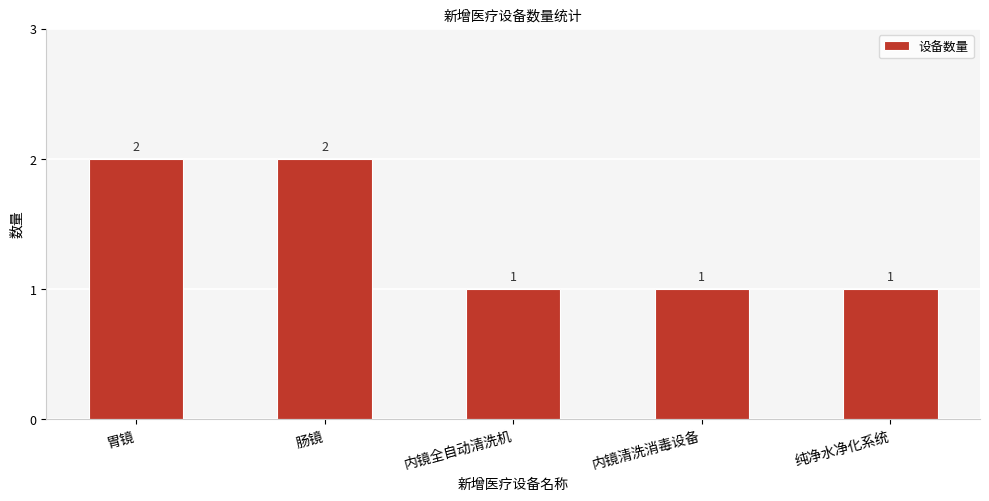

What is the value of the 1st bar from the left?

2